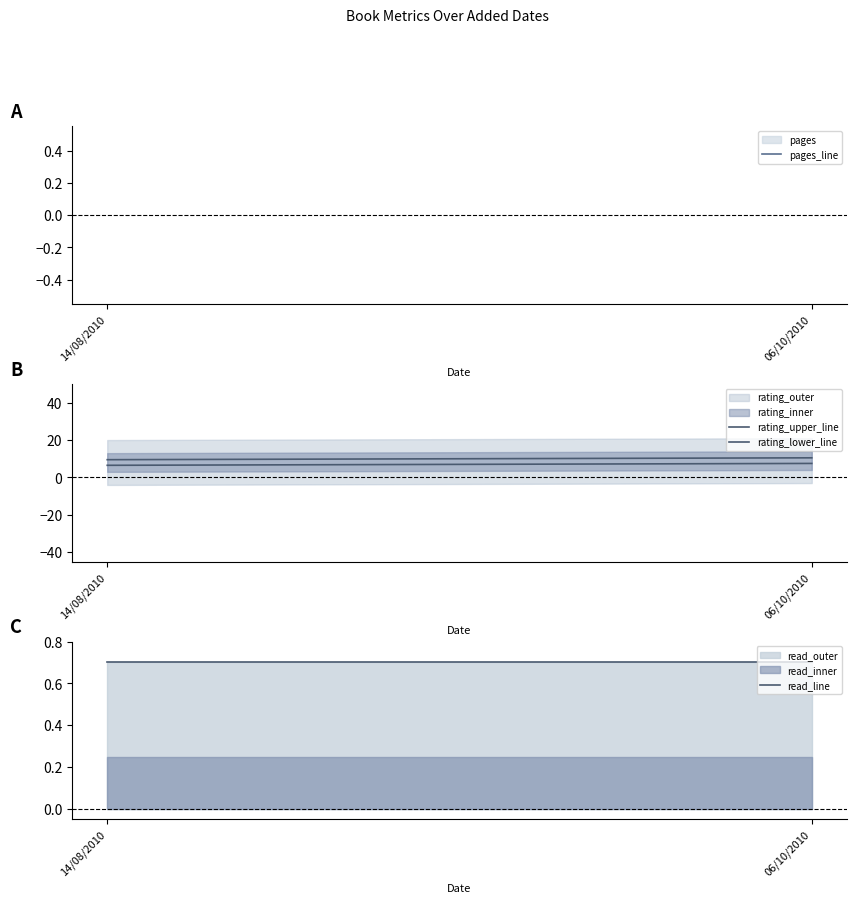

What is the spread (max minus min) of values at 06/10/2010?

9.8